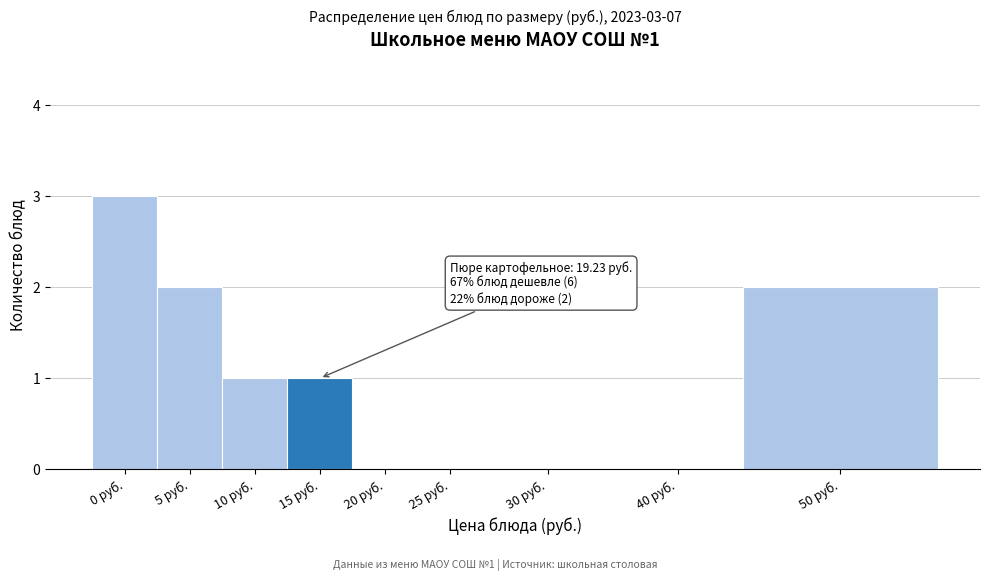

Reading left to right, extract all data points from this chart.

0 руб.=3	5 руб.=2	10 руб.=1	15 руб.=1	20 руб.=0	25 руб.=0	30 руб.=0	40 руб.=0	50 руб.=2